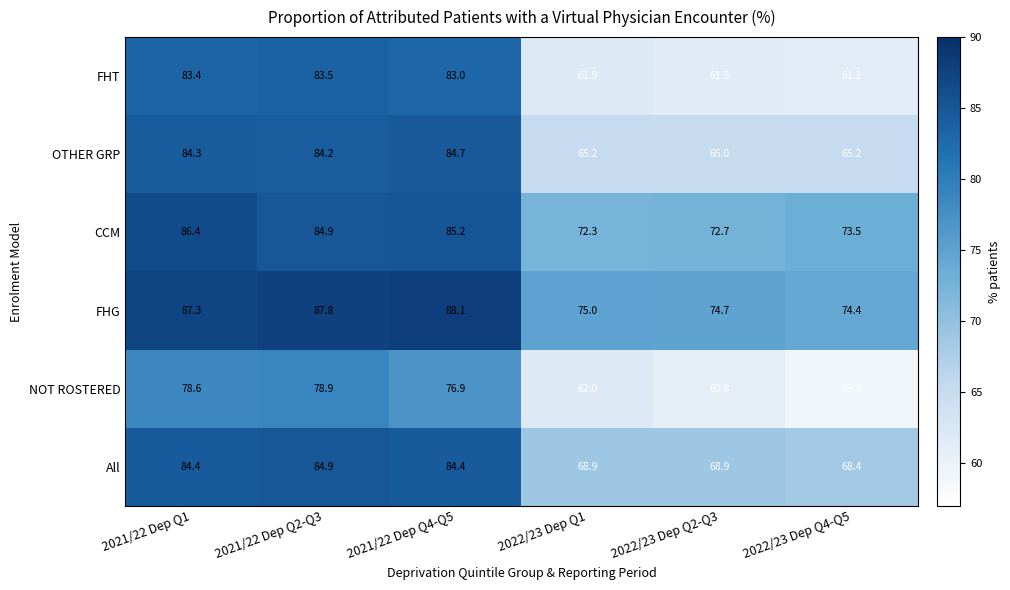

What is the approximate value of NOT ROSTERED at 2021/22 Dep Q2-Q3?

78.9